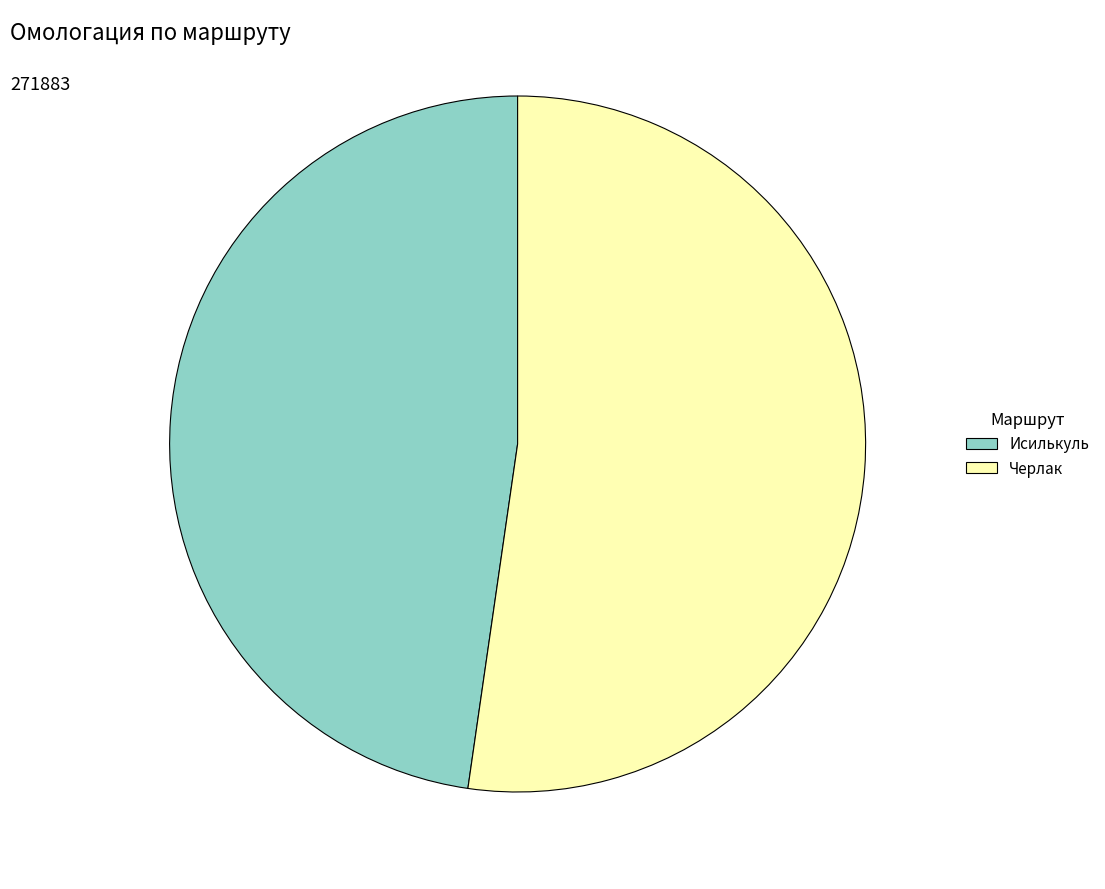

What is the smallest slice in the pie chart?

Исилькуль